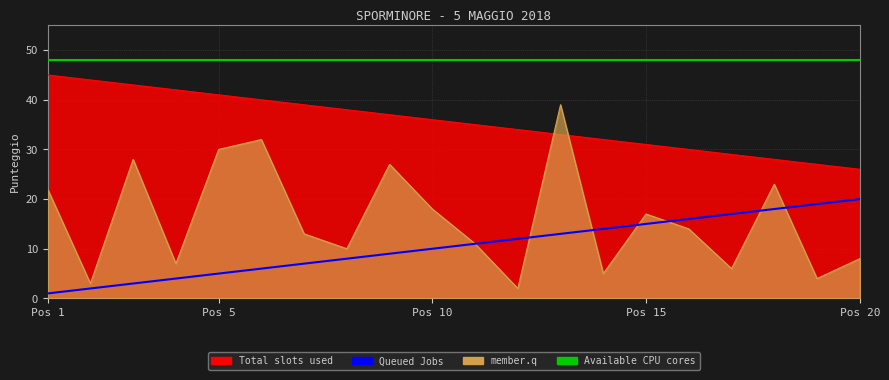

What is the maximum value for Available CPU cores?

48